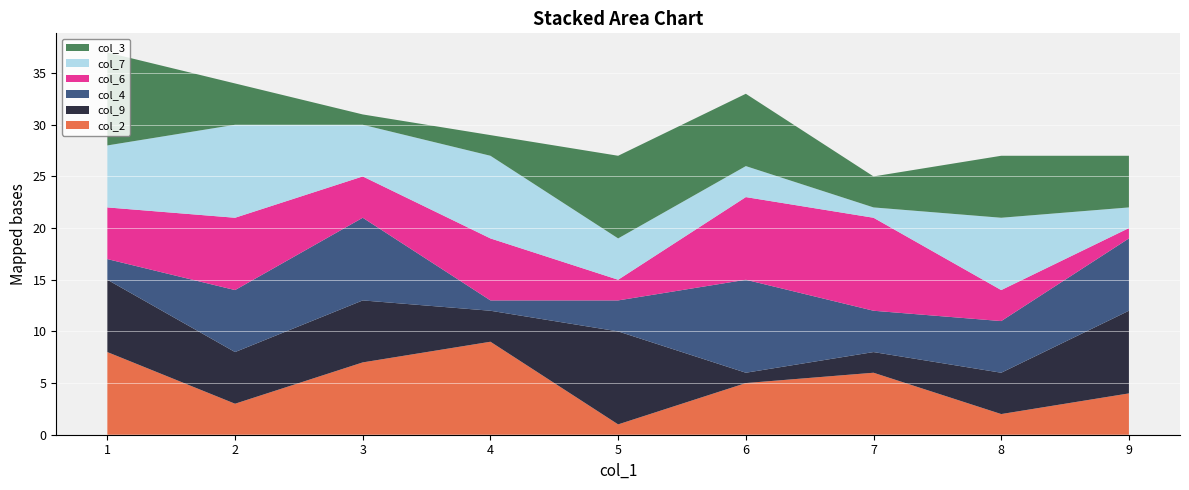

Reading right to left, extract all data points from this chart.

col_2: 1=8	2=3	6=5	7=6	5=1	4=9	9=4	8=2	3=7
col_9: 1=7	2=5	6=1	7=2	5=9	4=3	9=8	8=4	3=6
col_4: 1=2	2=6	6=9	7=4	5=3	4=1	9=7	8=5	3=8
col_6: 1=5	2=7	6=8	7=9	5=2	4=6	9=1	8=3	3=4
col_7: 1=6	2=9	6=3	7=1	5=4	4=8	9=2	8=7	3=5
col_3: 1=9	2=4	6=7	7=3	5=8	4=2	9=5	8=6	3=1